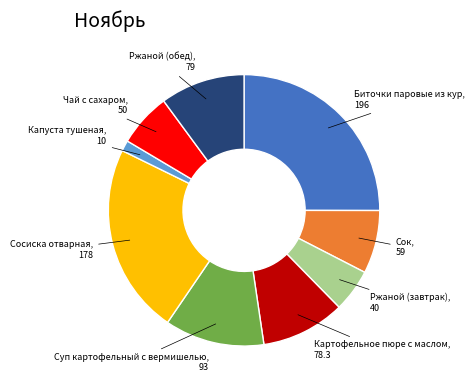

What is the largest slice in the pie chart?

Биточки паровые из кур